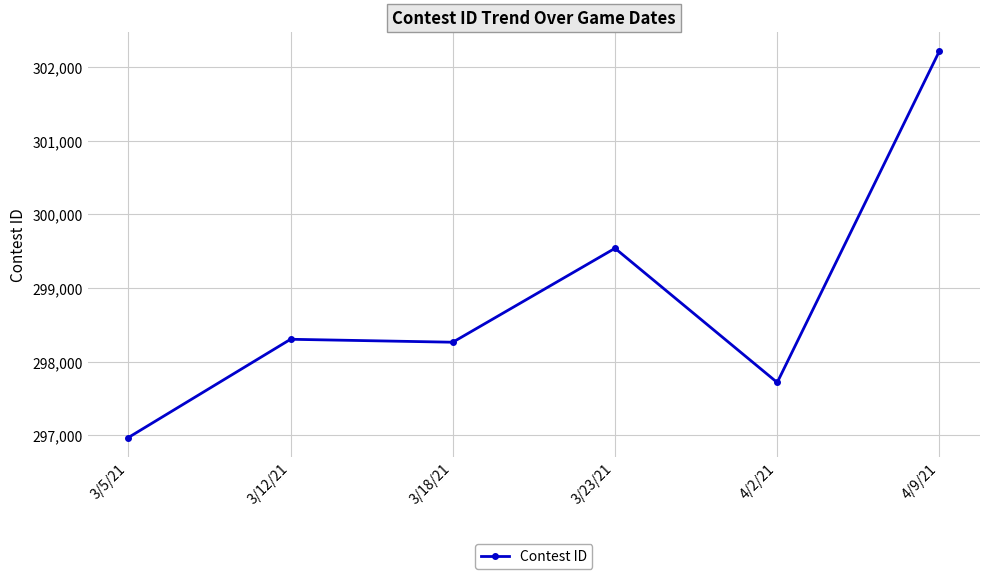

What is the label of the 4th point from the left?

3/23/21